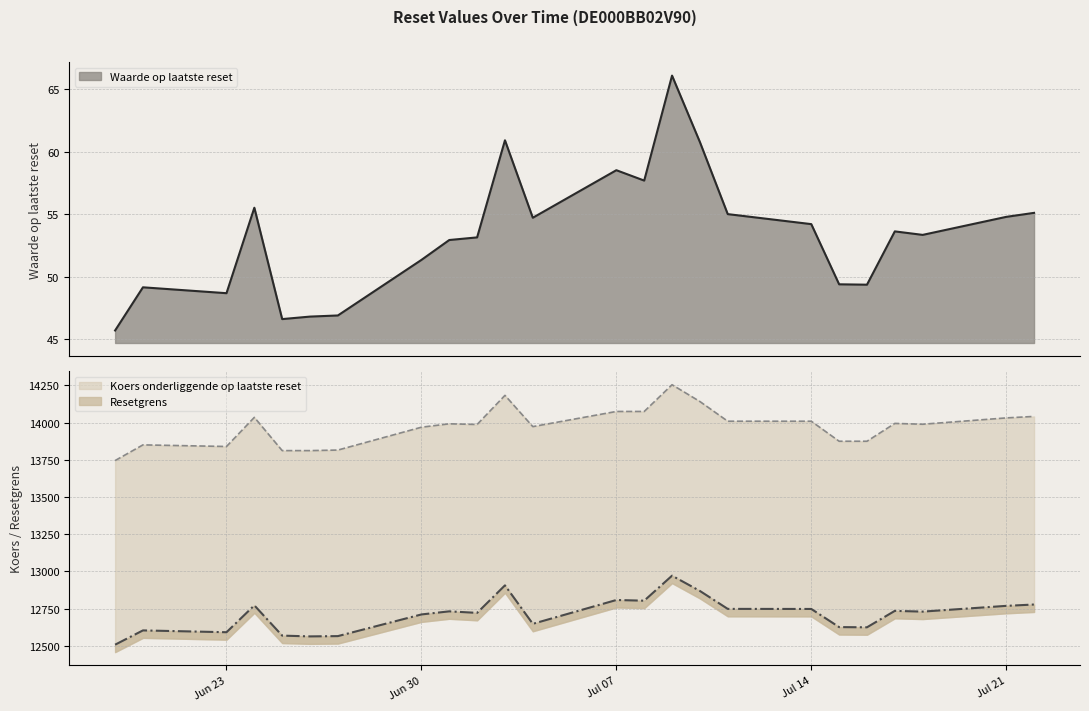

Rank the categories by Waarde op laatste reset value from lowest to highest.

2025-06-19, 2025-06-25, 2025-06-26, 2025-06-27, 2025-06-23, 2025-06-20, 2025-07-16, 2025-07-15, 2025-06-30, 2025-07-01, 2025-07-02, 2025-07-18, 2025-07-17, 2025-07-14, 2025-07-04, 2025-07-21, 2025-07-11, 2025-07-22, 2025-06-24, 2025-07-08, 2025-07-07, 2025-07-10, 2025-07-03, 2025-07-09